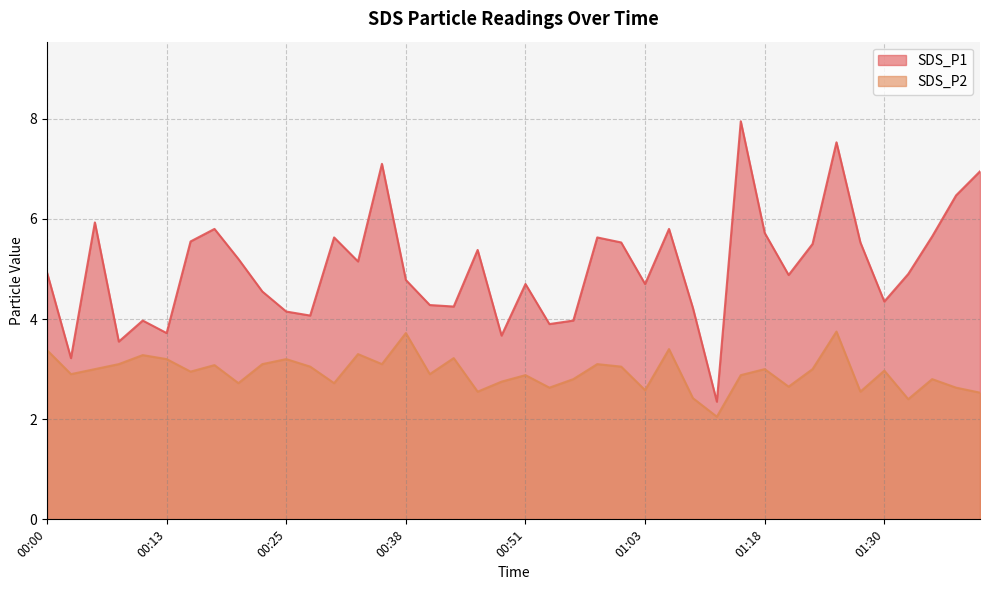

What is the average value of the SDS_P2 series?

2.9